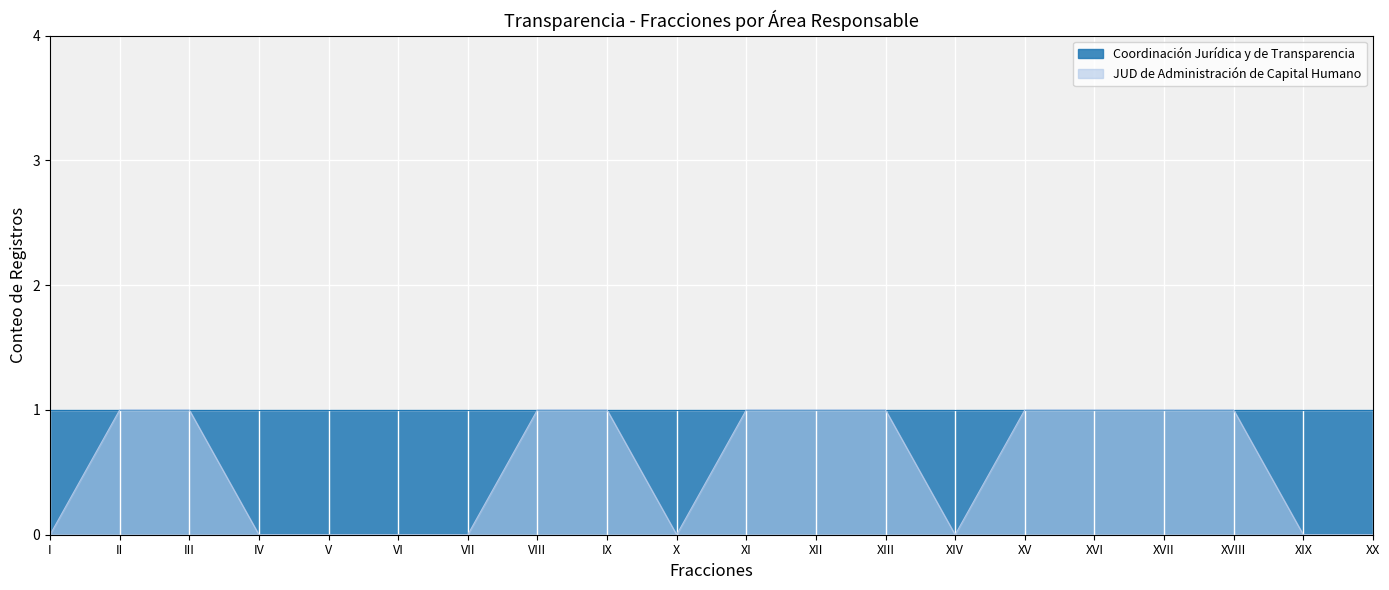

Reading left to right, what are all the values shown in this chart?

I=0	II=1	III=1	IV=0	V=0	VI=0	VII=0	VIII=1	IX=1	X=0	XI=1	XII=1	XIII=1	XIV=0	XV=1	XVI=1	XVII=1	XVIII=1	XIX=0	XX=0